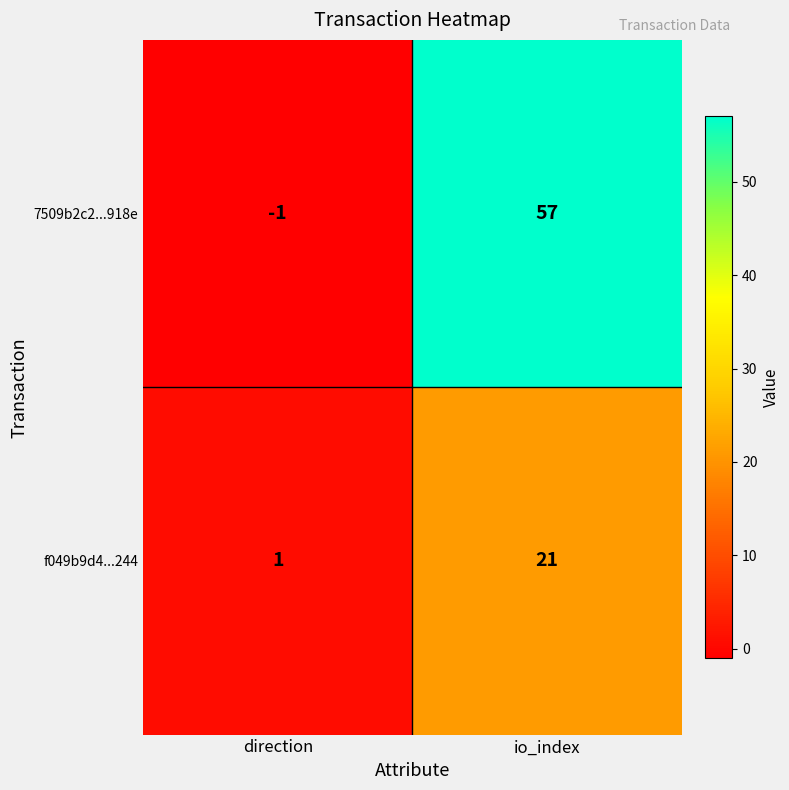

Rank the series by their average value, from highest to lowest.

7509b2c2...918e, f049b9d4...244